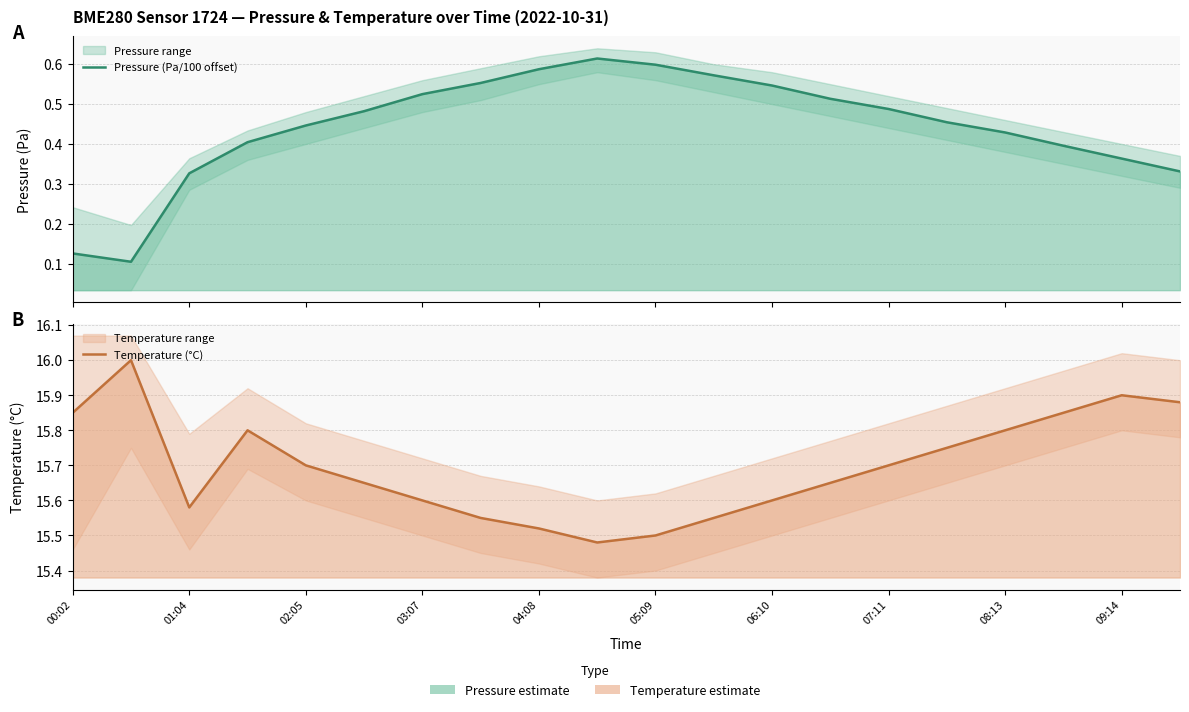

Which has a higher value, 02:05 or 11?

11